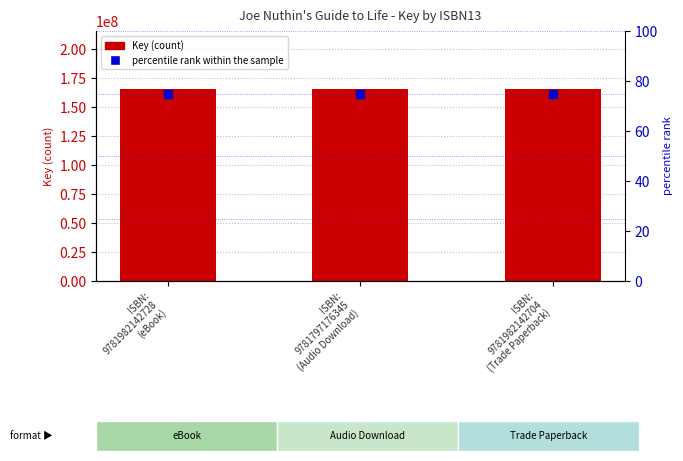

At how many categories does at least one series exceed 27645499?

3